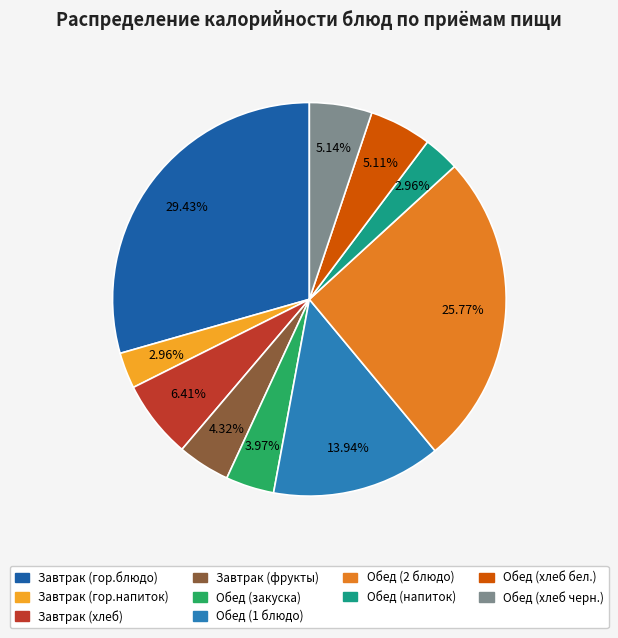

Count the number of slices in the pie.

10